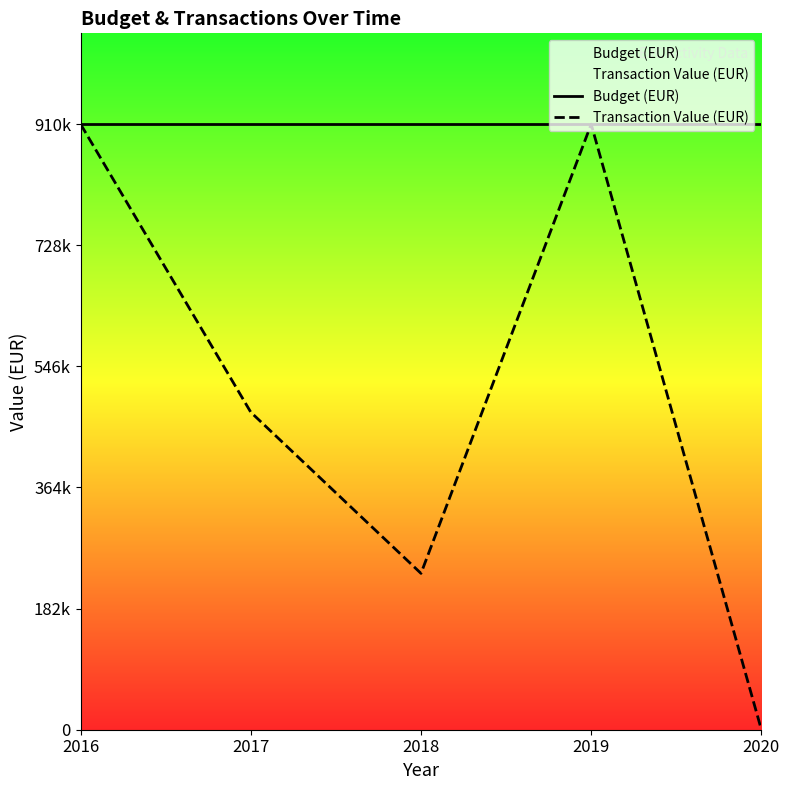

How many lines are shown in the chart?

2